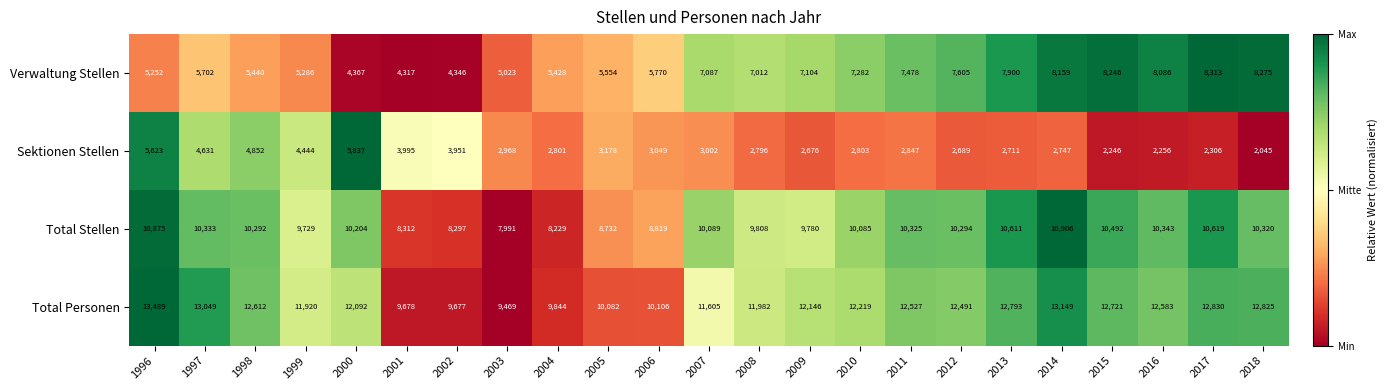

At which category is the sum across all series the highest?

1996